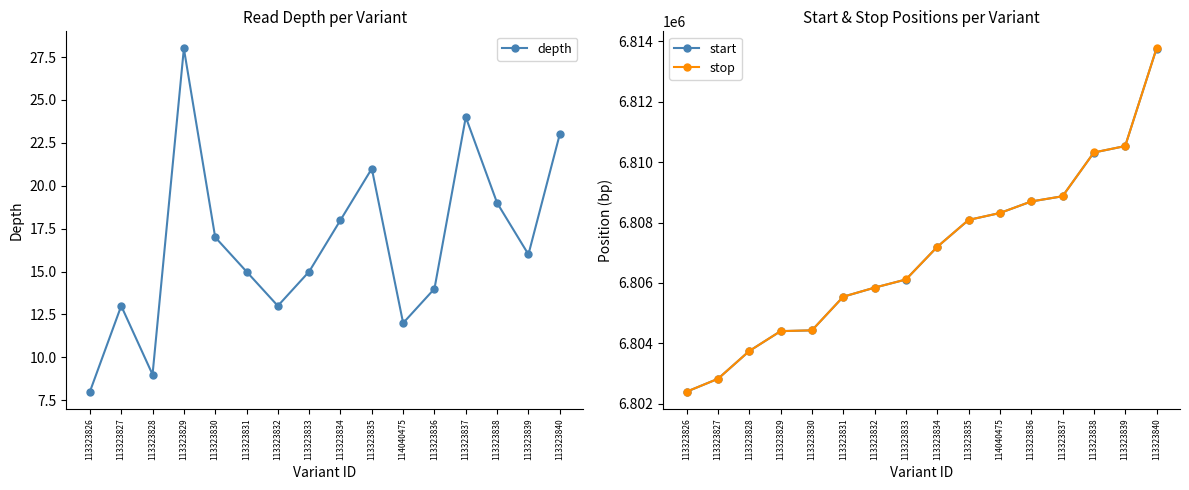

What is the difference between the second highest and second lowest values in the start series?

7705